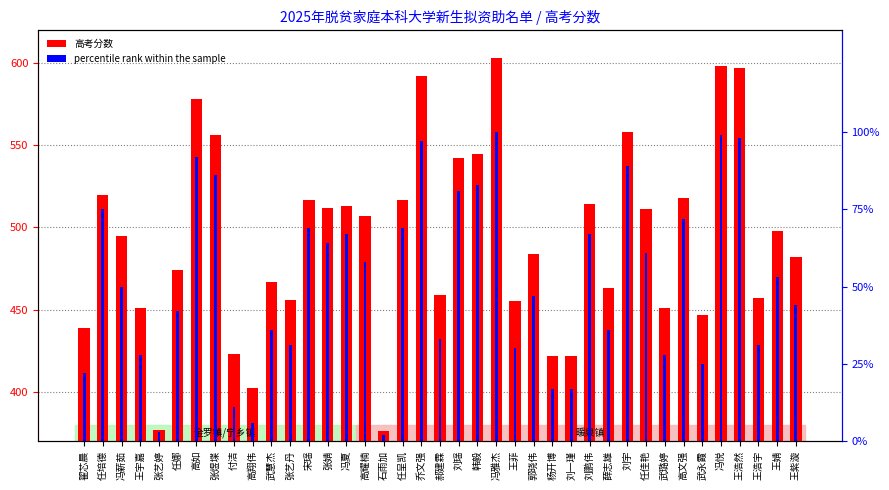

Rank the series by their average value, from highest to lowest.

高考分数, percentile rank within the sample